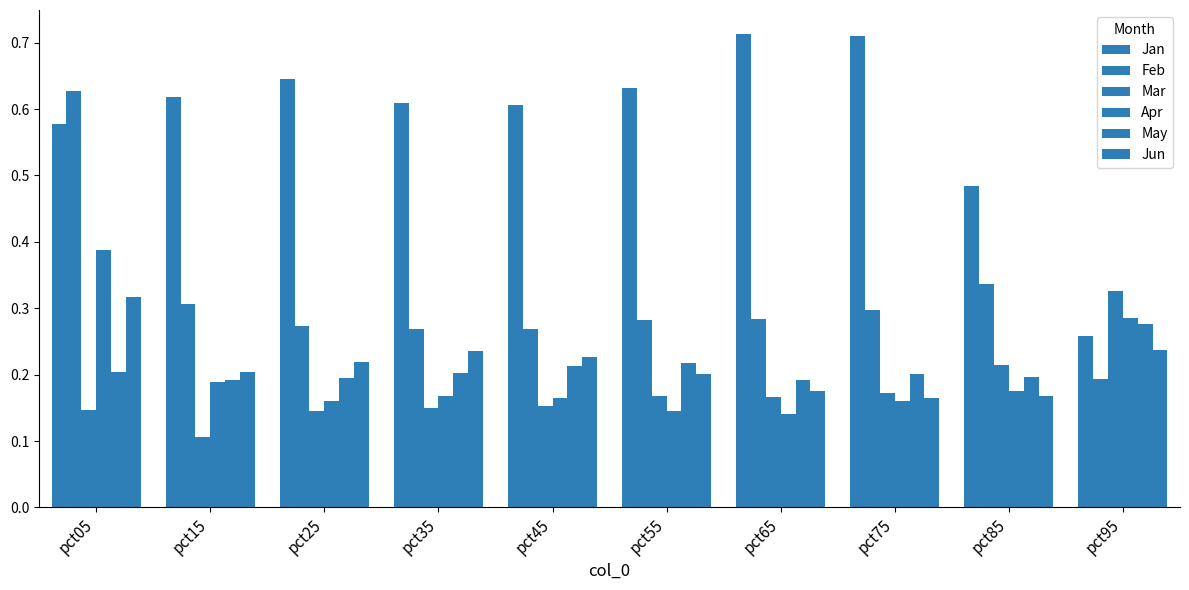

Which category has the lowest value in the May series?

pct65